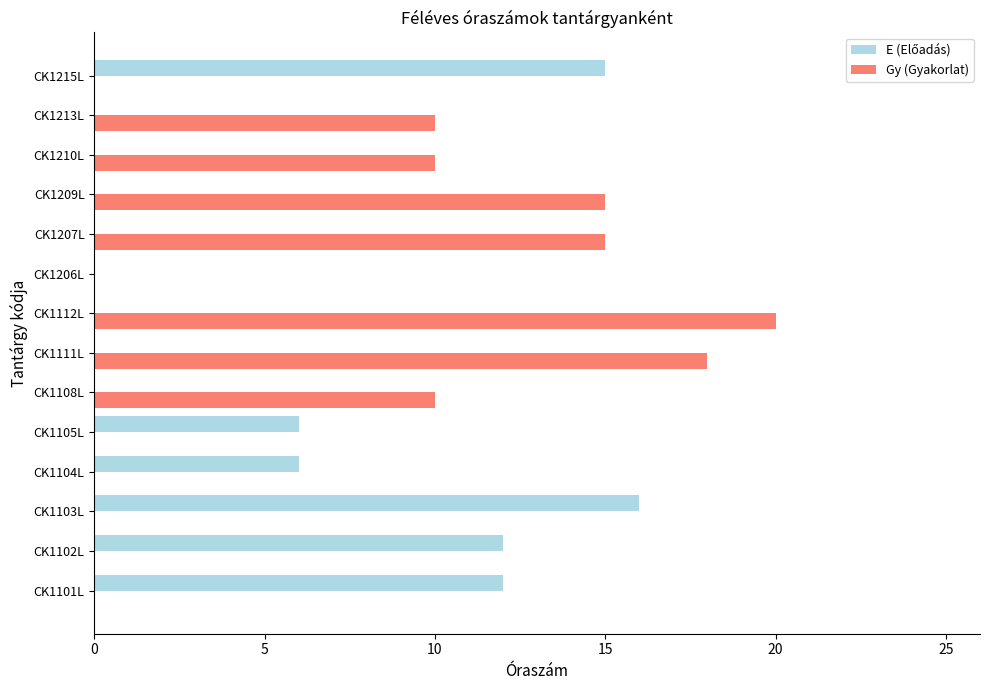

At which category is the sum across all series the highest?

CK1112L